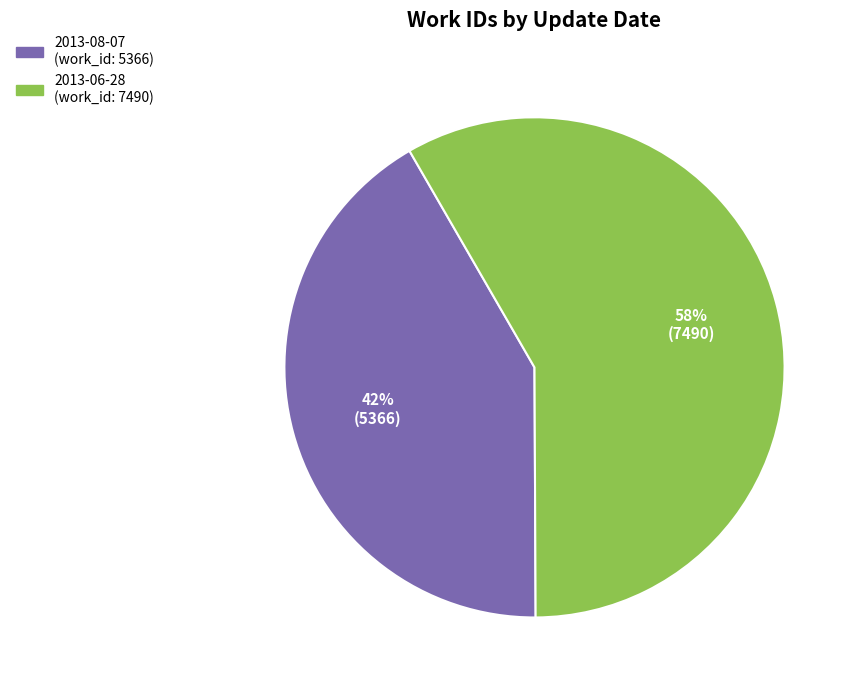

Count the number of slices in the pie.

2